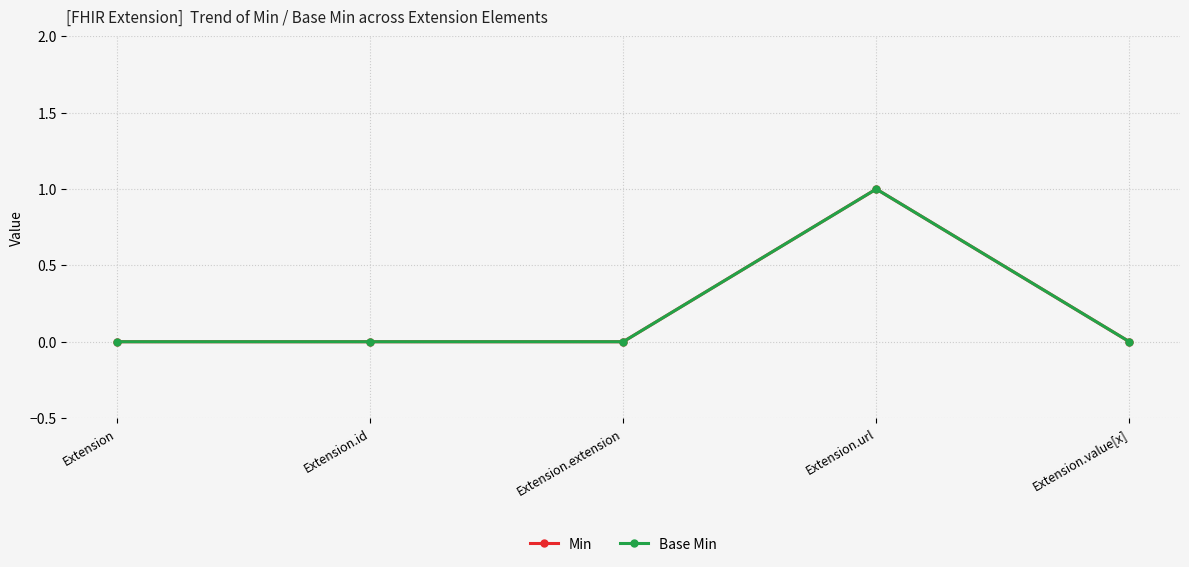

Is this an area chart (filled region under the line)?

No